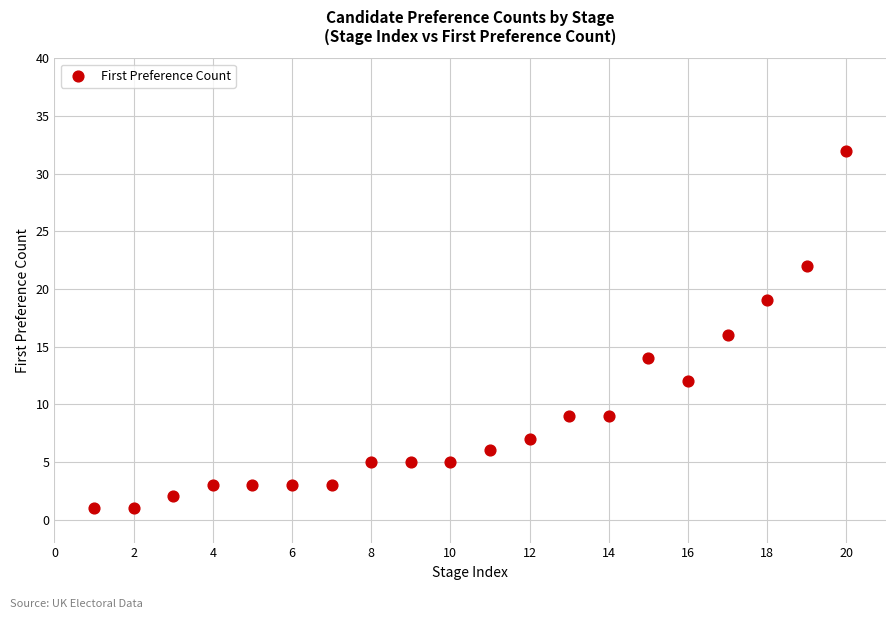

What is the range of Y values (max minus min)?

31